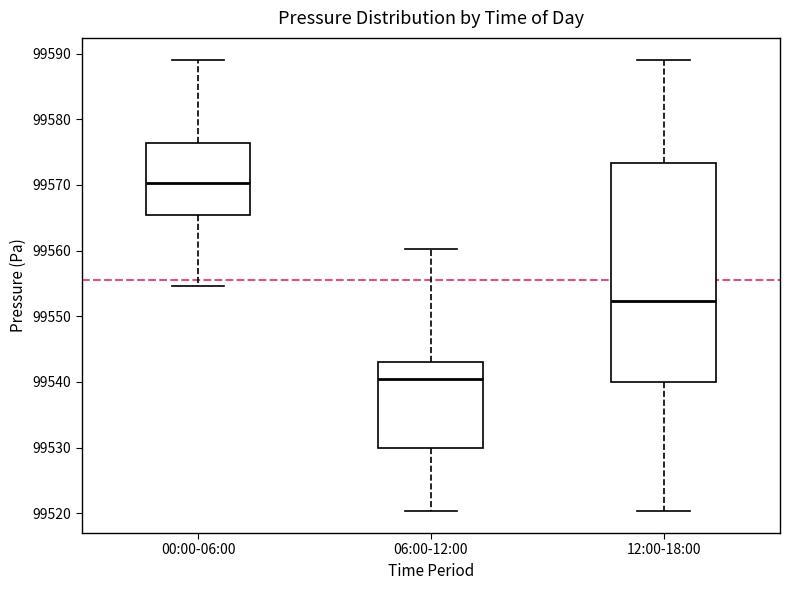

Reading left to right, read every box against the y-axis: the position of its median line, the range the box covers, and the ends of its whiskers. The values are not printed on the chart, so give them approximately, as read against the axis.

00:00-06:00: median 99570, box 99565 to 99576, whiskers 99555 to 99589
06:00-12:00: median 99540, box 99530 to 99543, whiskers 99520 to 99560
12:00-18:00: median 99552, box 99540 to 99573, whiskers 99520 to 99589